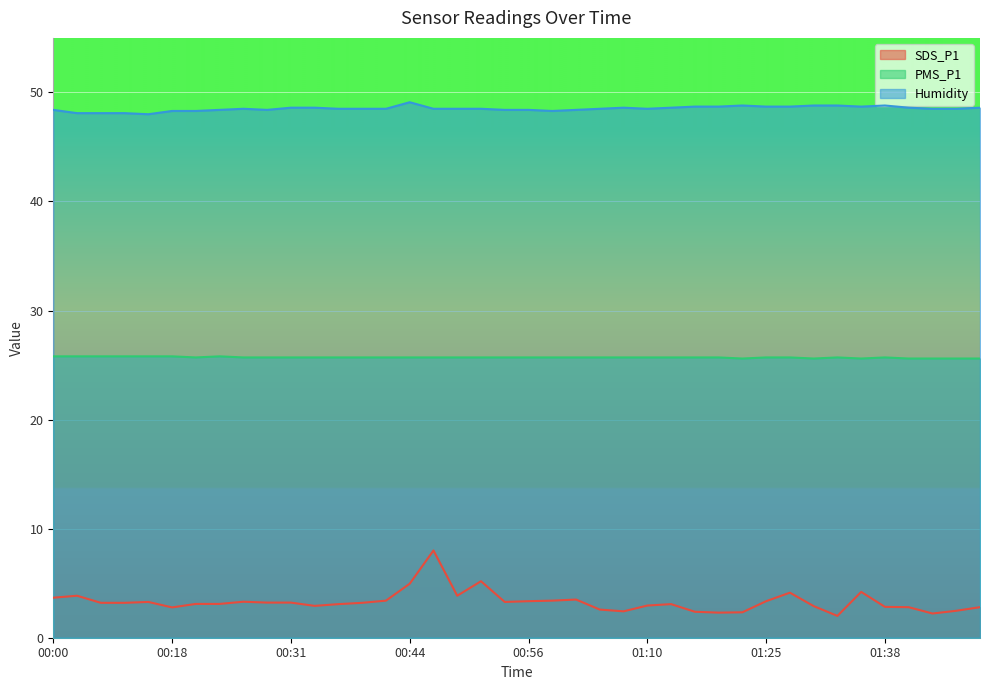

What is the maximum value for Humidity?

49.1